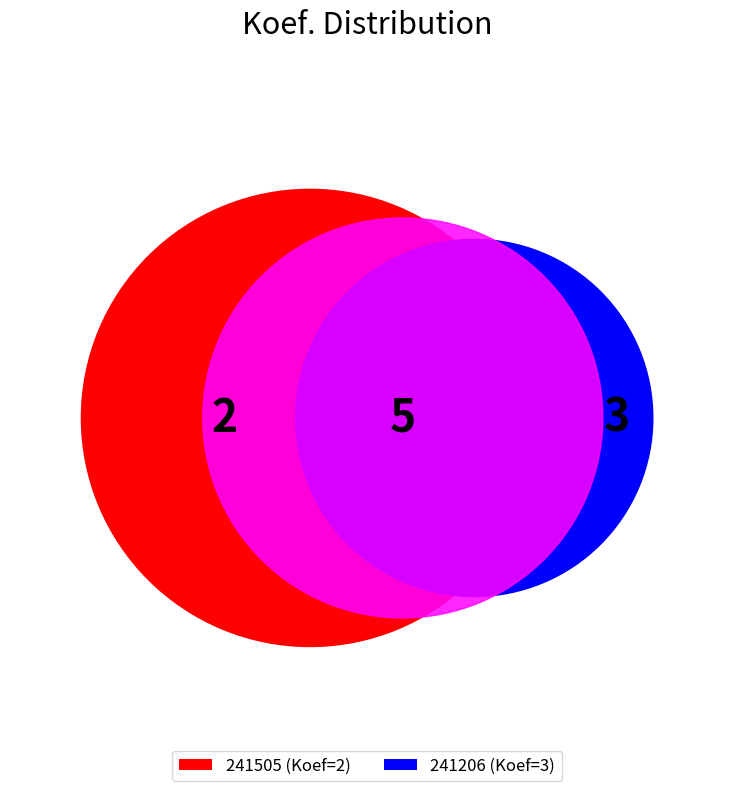

To the nearest percent, what portion does 241206 represent?

60%